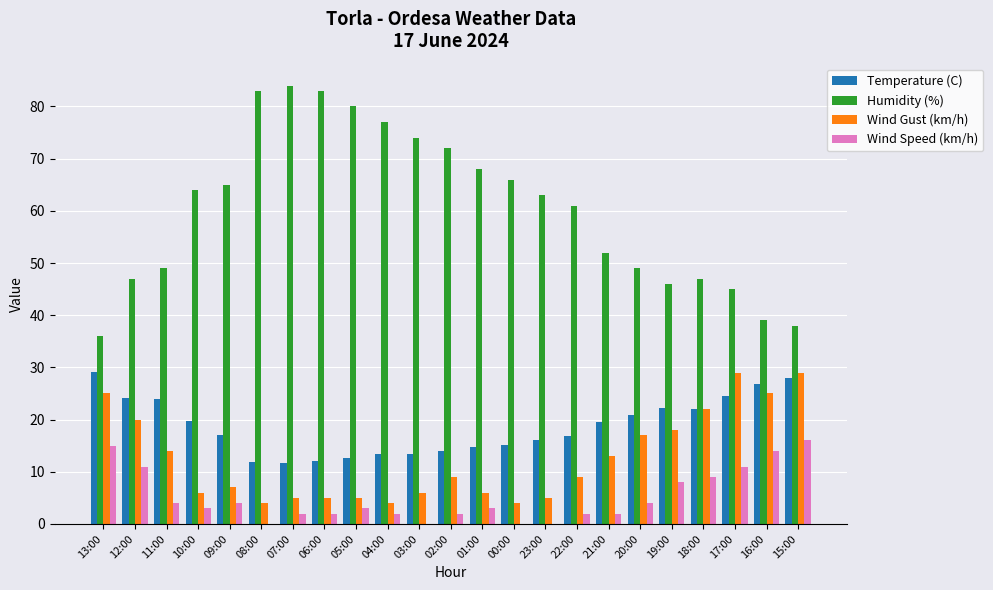

How many groups of bars are there?

23